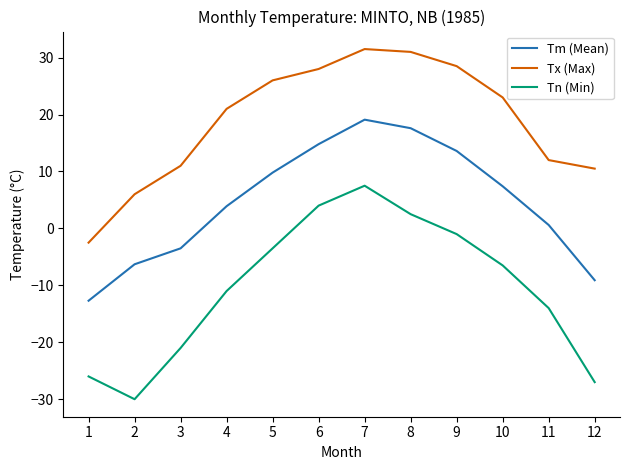

What is the greatest value displayed?

31.5